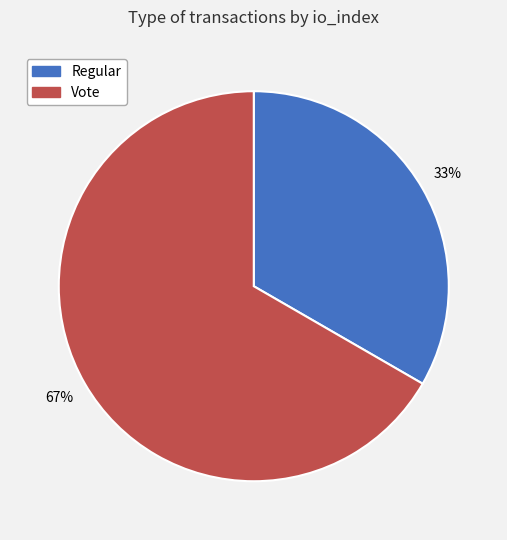

Which category has the smallest portion of the pie?

Regular